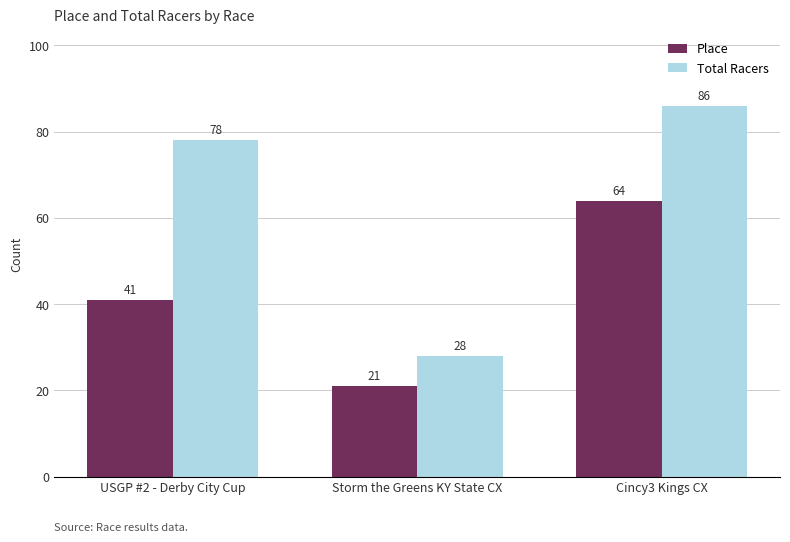

Is it true that Total Racers equals 78 at USGP #2 - Derby City Cup?

True